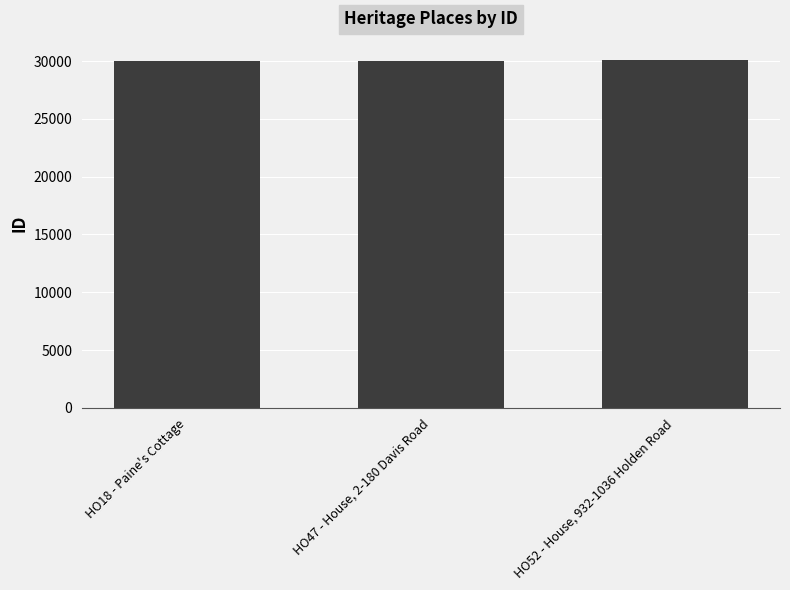

What is the sum of all values?

90040